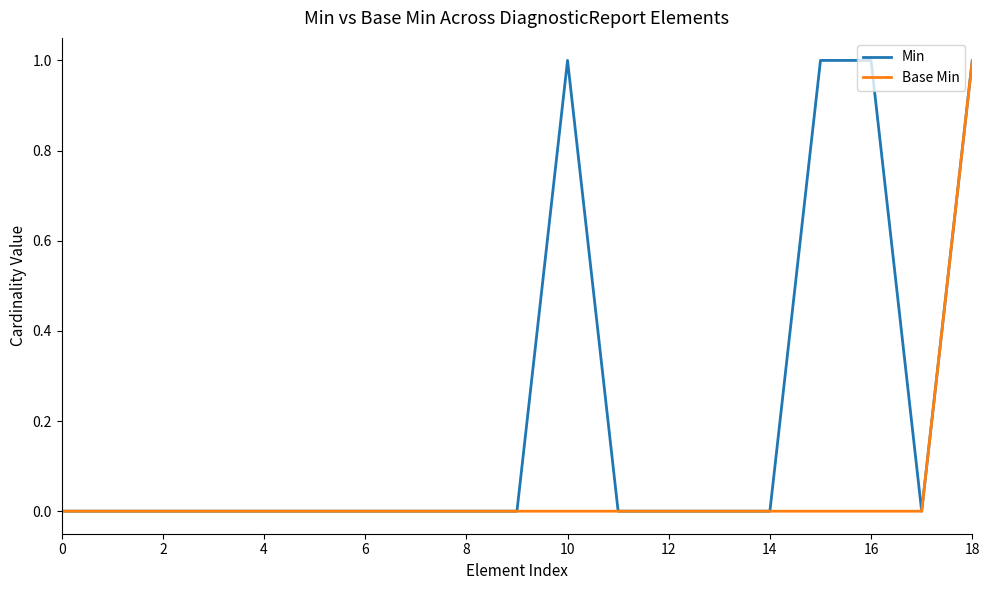

Rank the series by their average value, from lowest to highest.

Base Min, Min